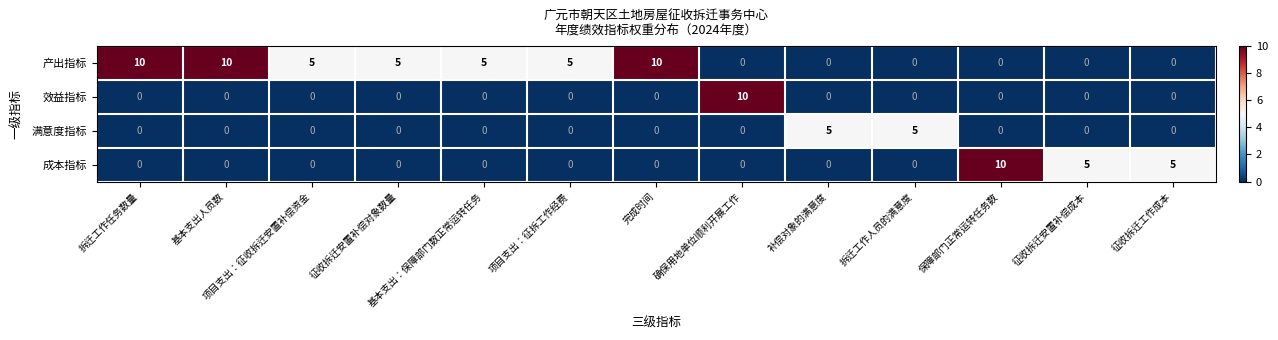

What is the difference between the 产出指标 values at 补偿对象的满意度 and 拆迁工作任务数量?

10